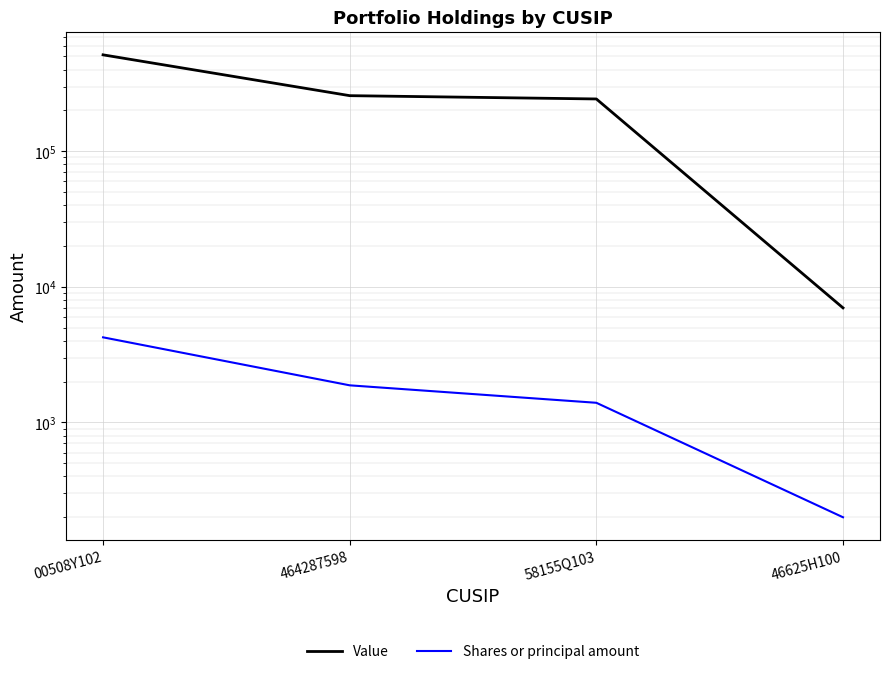

What is the total value across all series at 464287598?

258879